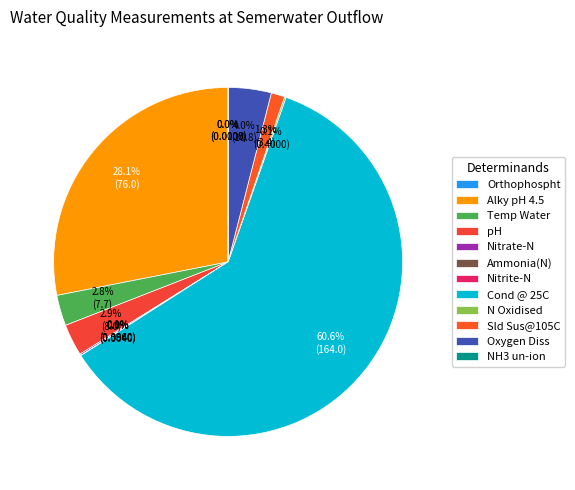

To the nearest percent, what is the average slice percentage?

8%